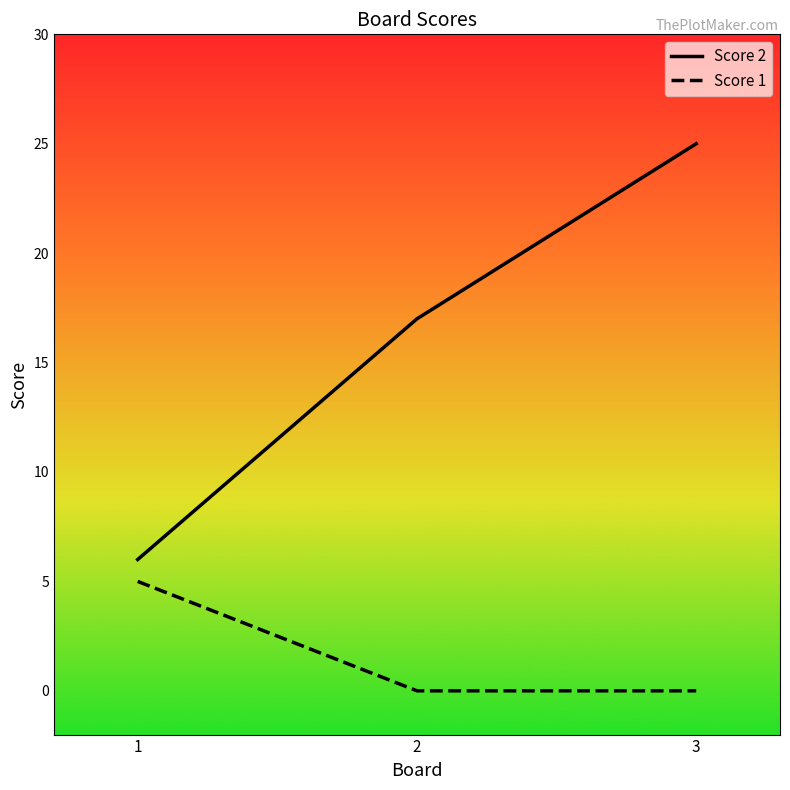

At how many categories does at least one series exceed 22?

1